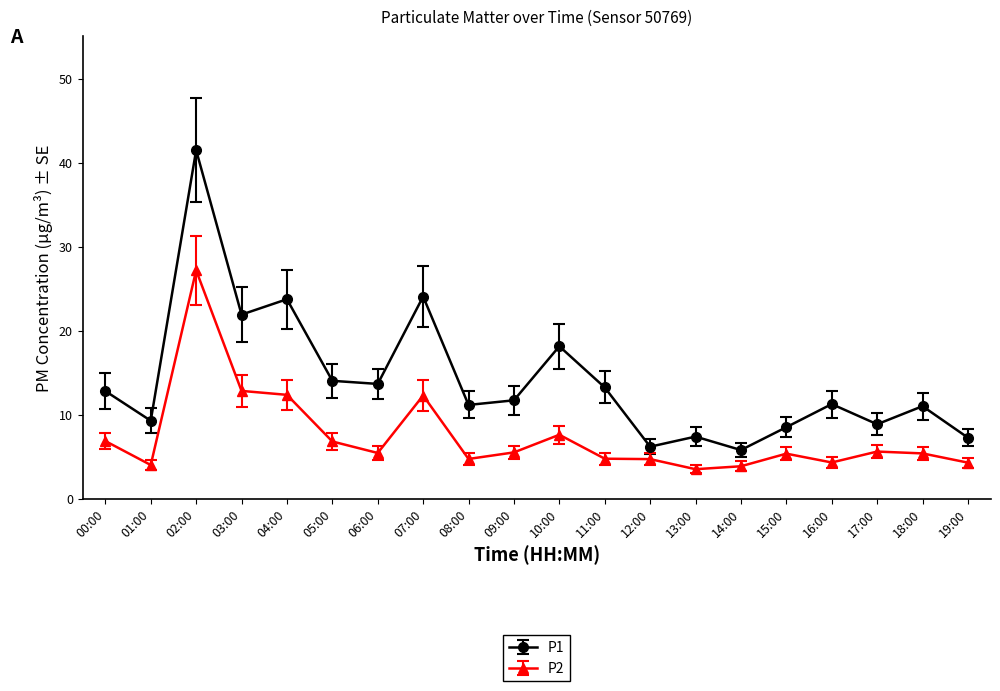

True or false: P2 and P1 intersect in this chart.

False